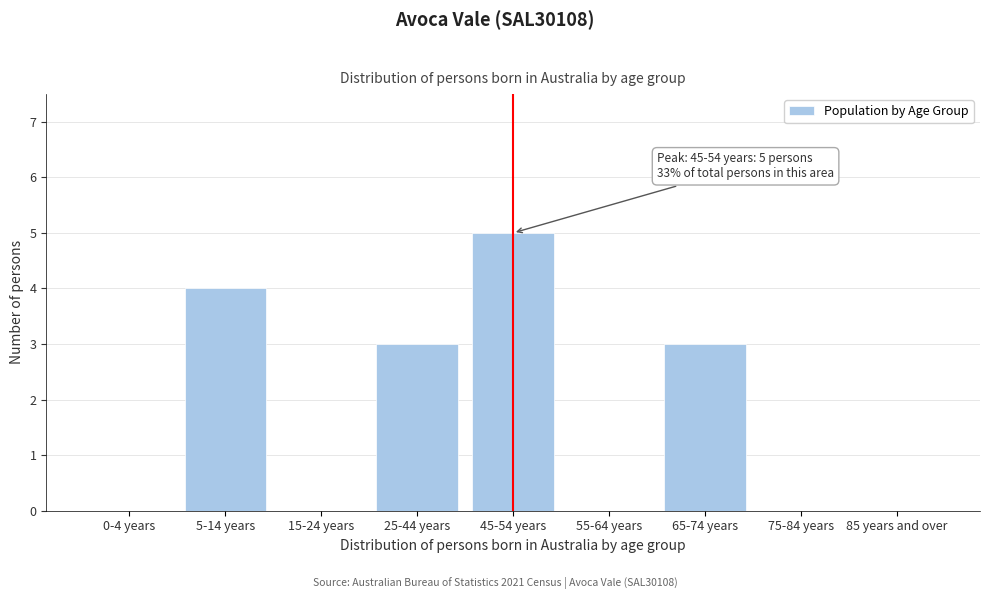

Reading right to left, list all the values displayed in this chart.

85 years and over=0	75-84 years=0	65-74 years=3	55-64 years=0	45-54 years=5	25-44 years=3	15-24 years=0	5-14 years=4	0-4 years=0